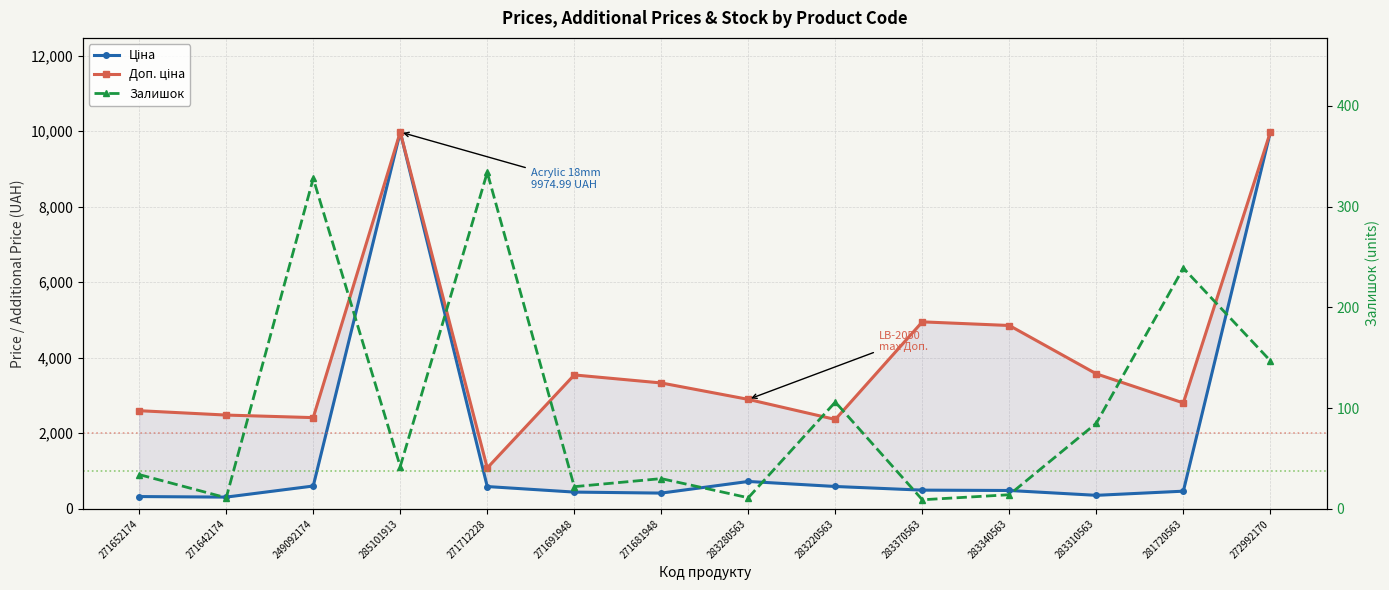

Which series has the largest range (max minus min)?

Ціна